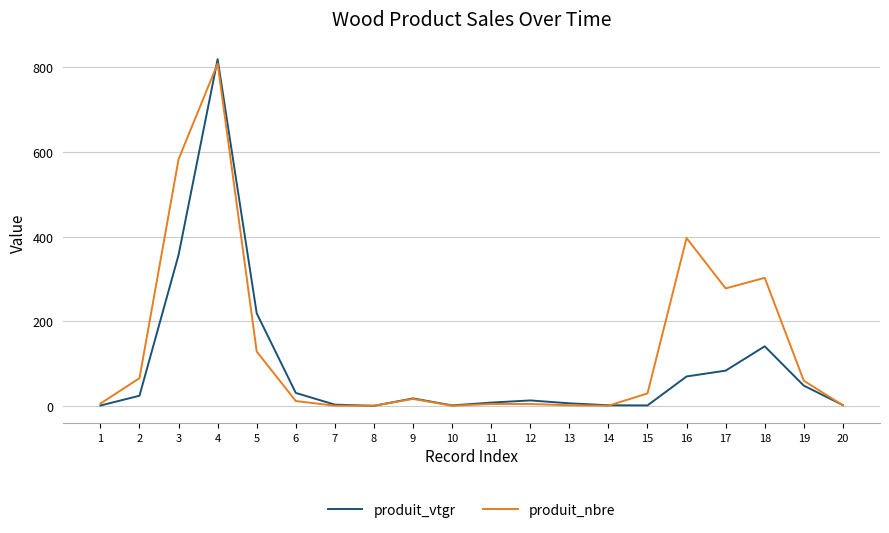

The value of produit_nbre at 5 is 33.6. True or false?

False